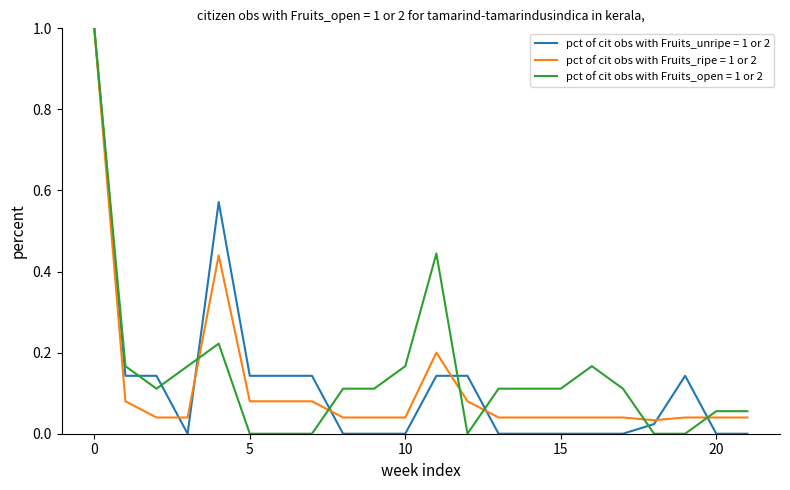

What is the maximum value shown in the chart?

1.0